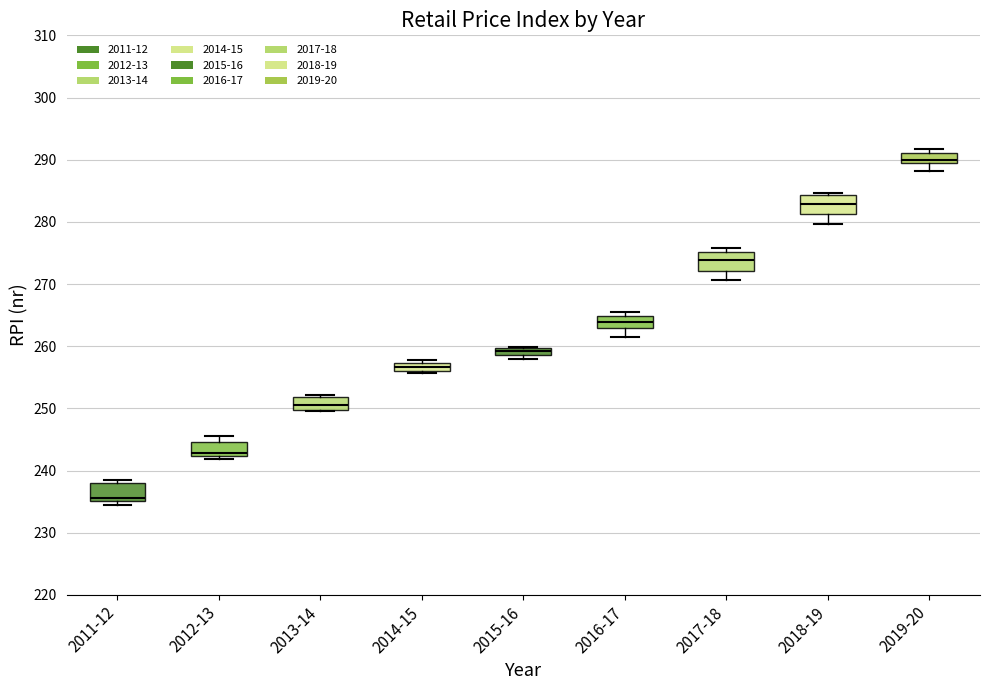

Which box's median line is the highest?

2019-20